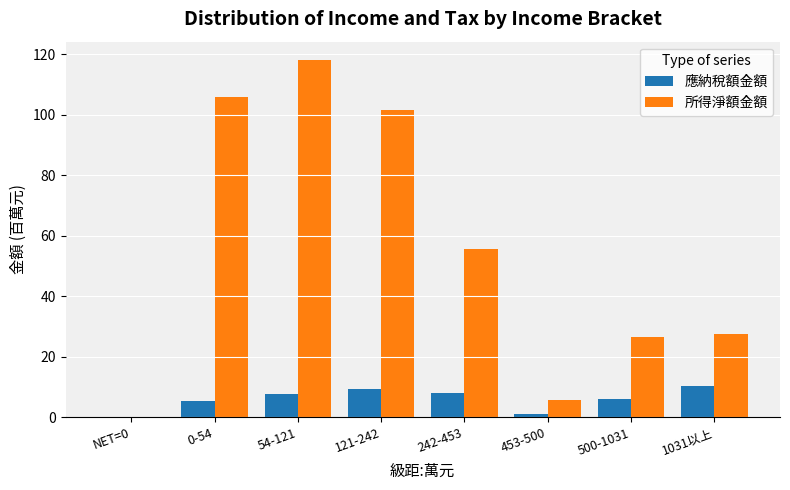

What is the sum of the 應納稅額金額 values at 242-453 and 1031以上?

18.2